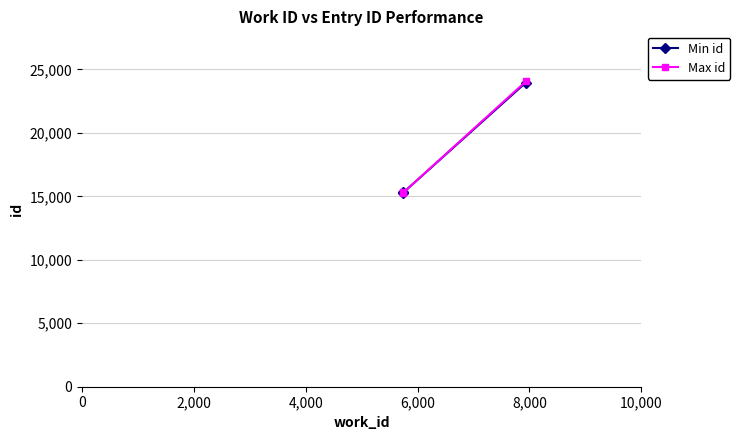

What is the value of the Max id point at the 2nd from the left?

15307